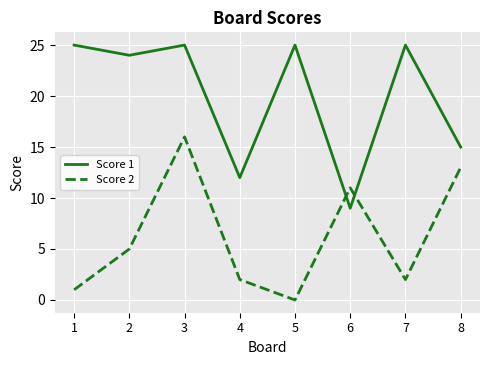

At which label is Score 1 closest to 17?

8